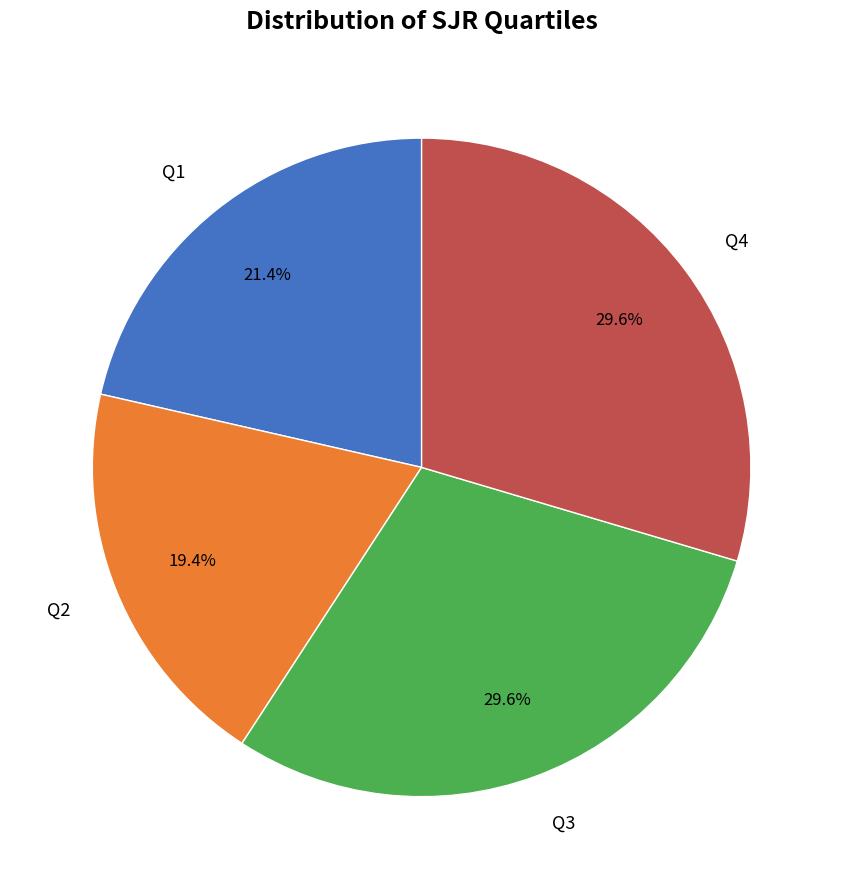

Is there a majority slice in this chart?

No